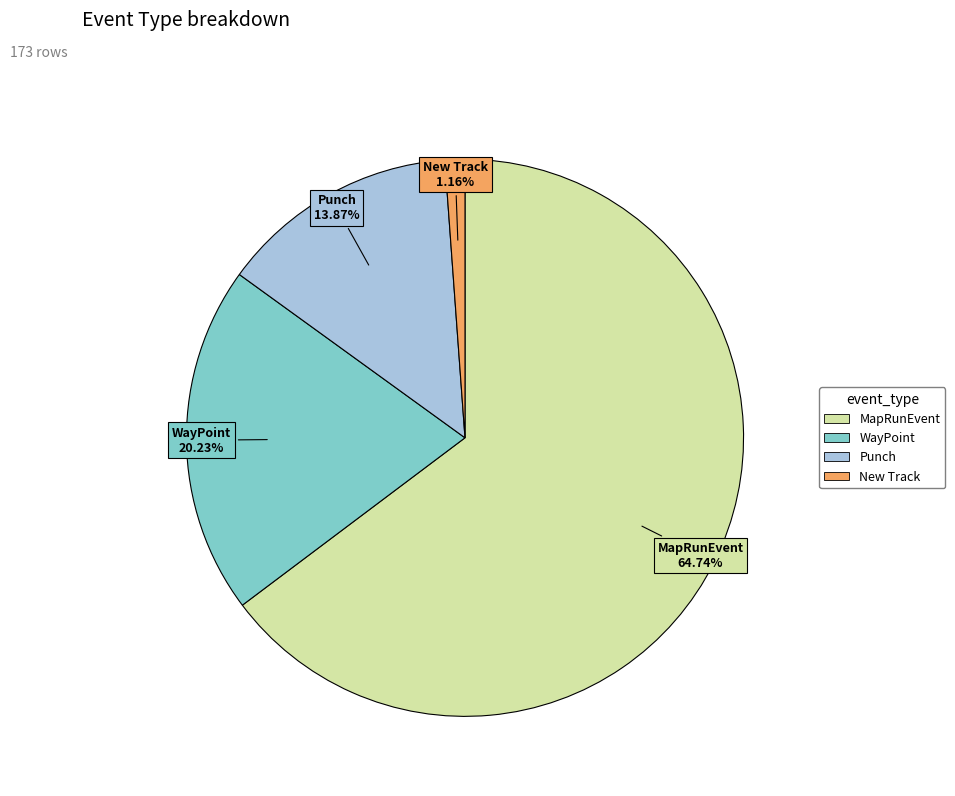

What is the ratio of the value at WayPoint to the value at Punch?

1.5